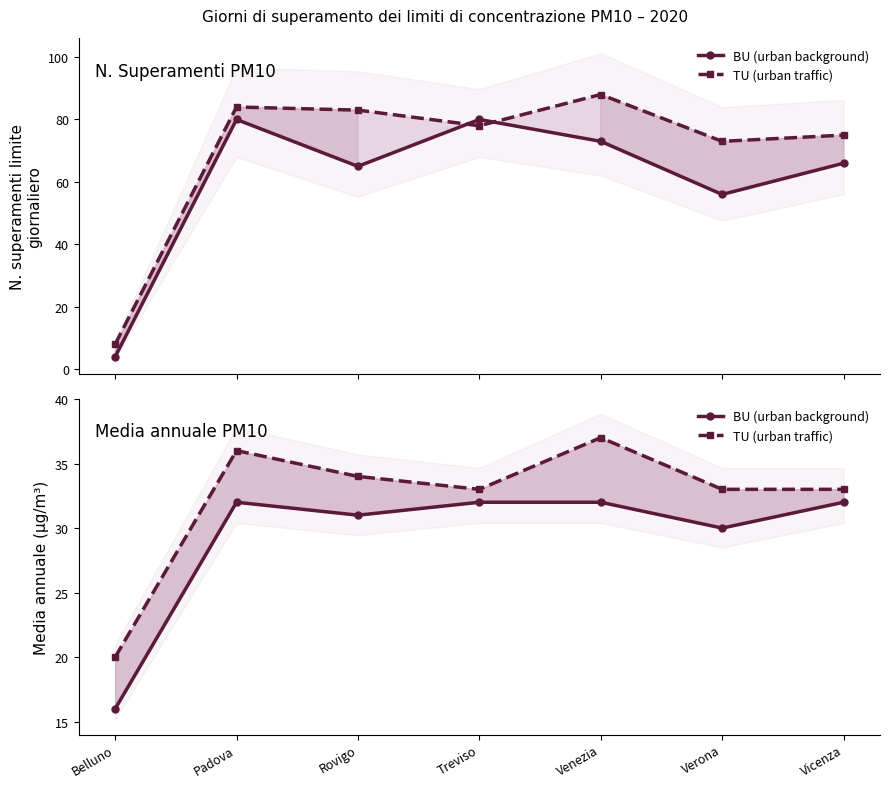

Does the chart display data point markers on the line(s)?

Yes